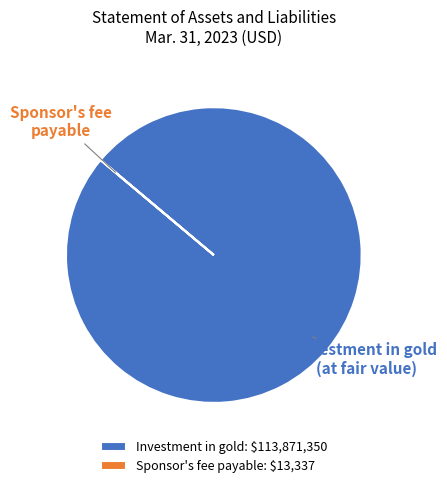

Which category has the biggest portion of the pie?

Investment in gold: $113,871,350